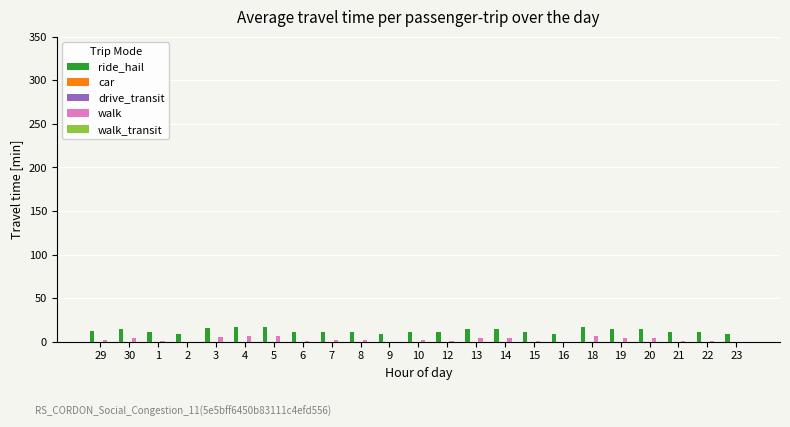

Is the value of walk_transit at 19 greater than the value of ride_hail at 8?

No